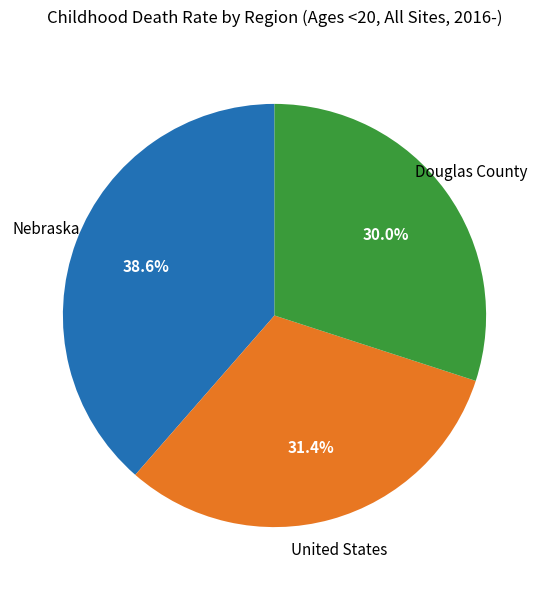

Is there a majority slice in this chart?

No